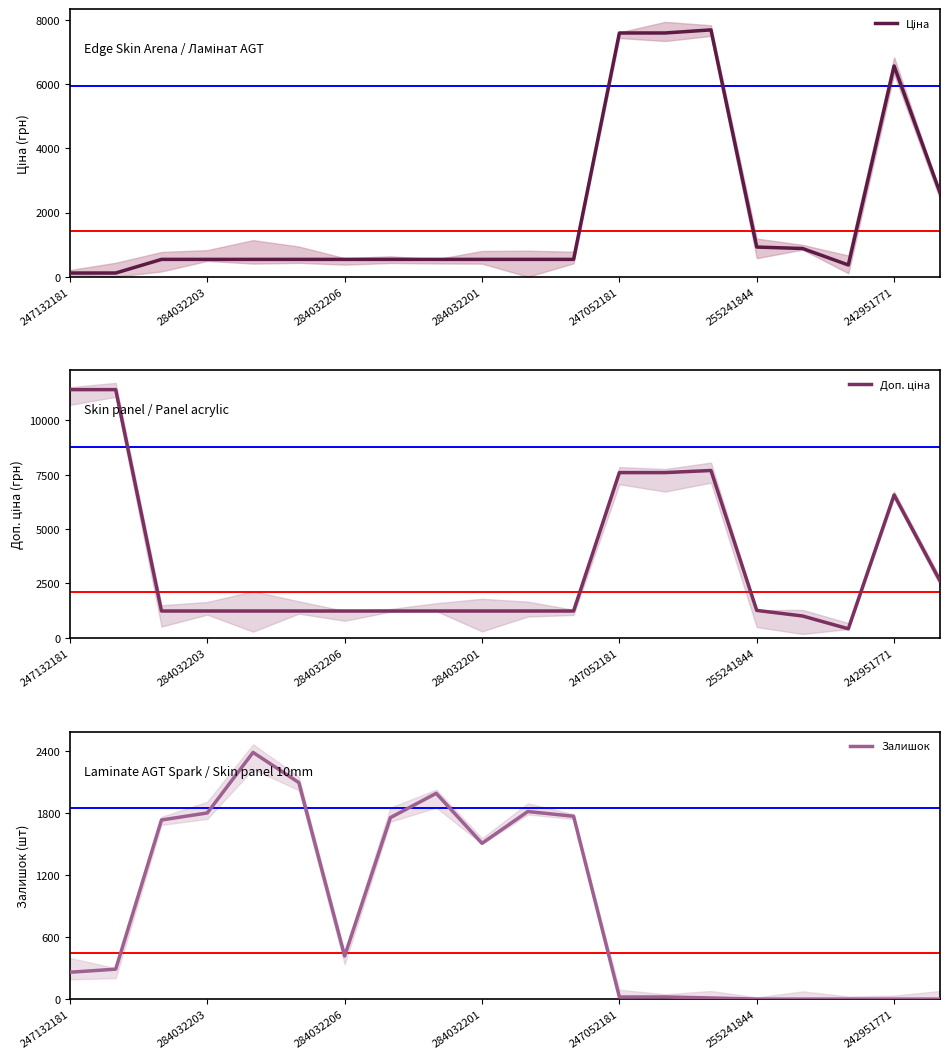

Where is the first local maximum for Ціна?

14